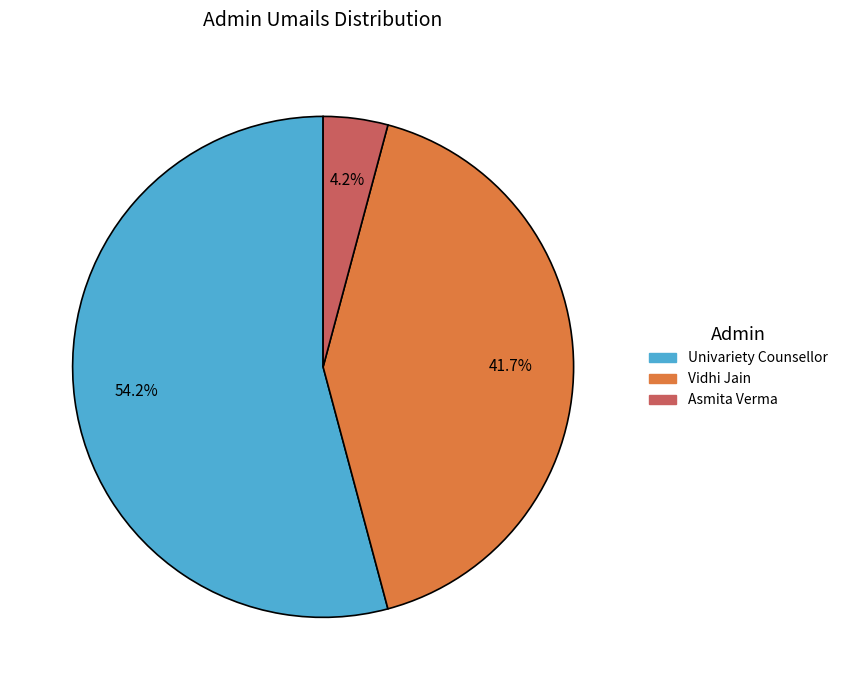

Count the number of slices in the pie.

3